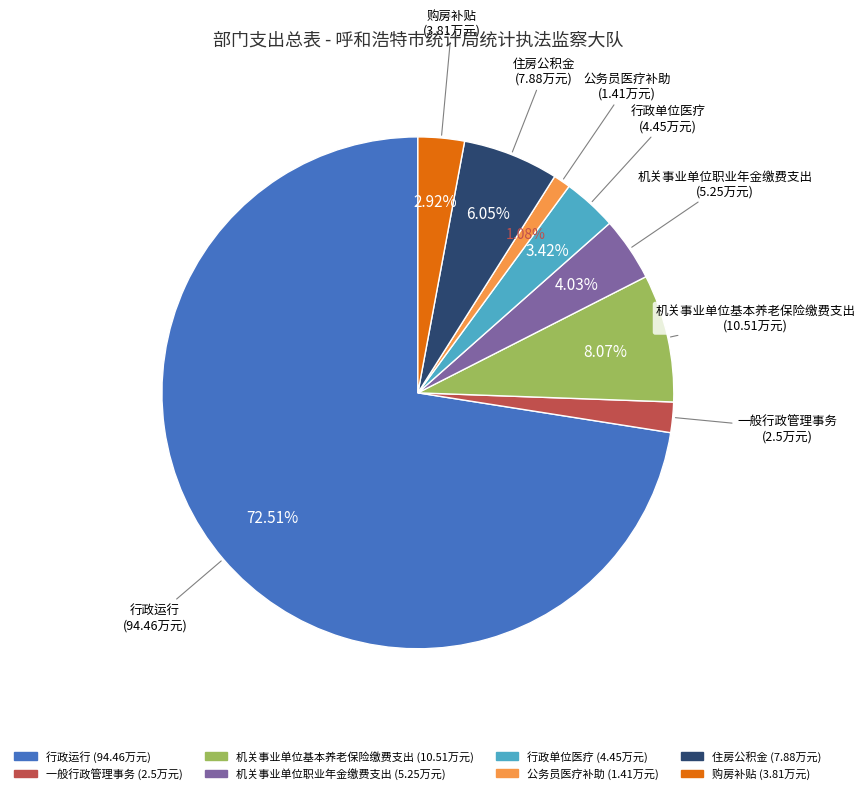

What portion of the pie excludes 一般行政管理事务?

98.1%